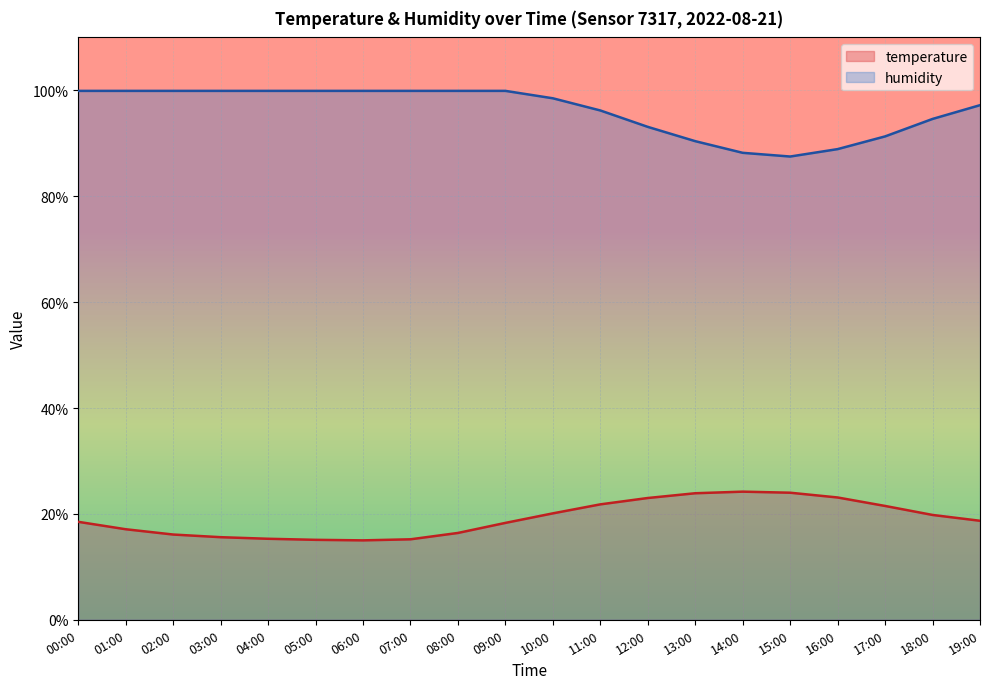

Rank the series at 14:00 from highest to lowest value.

humidity, temperature